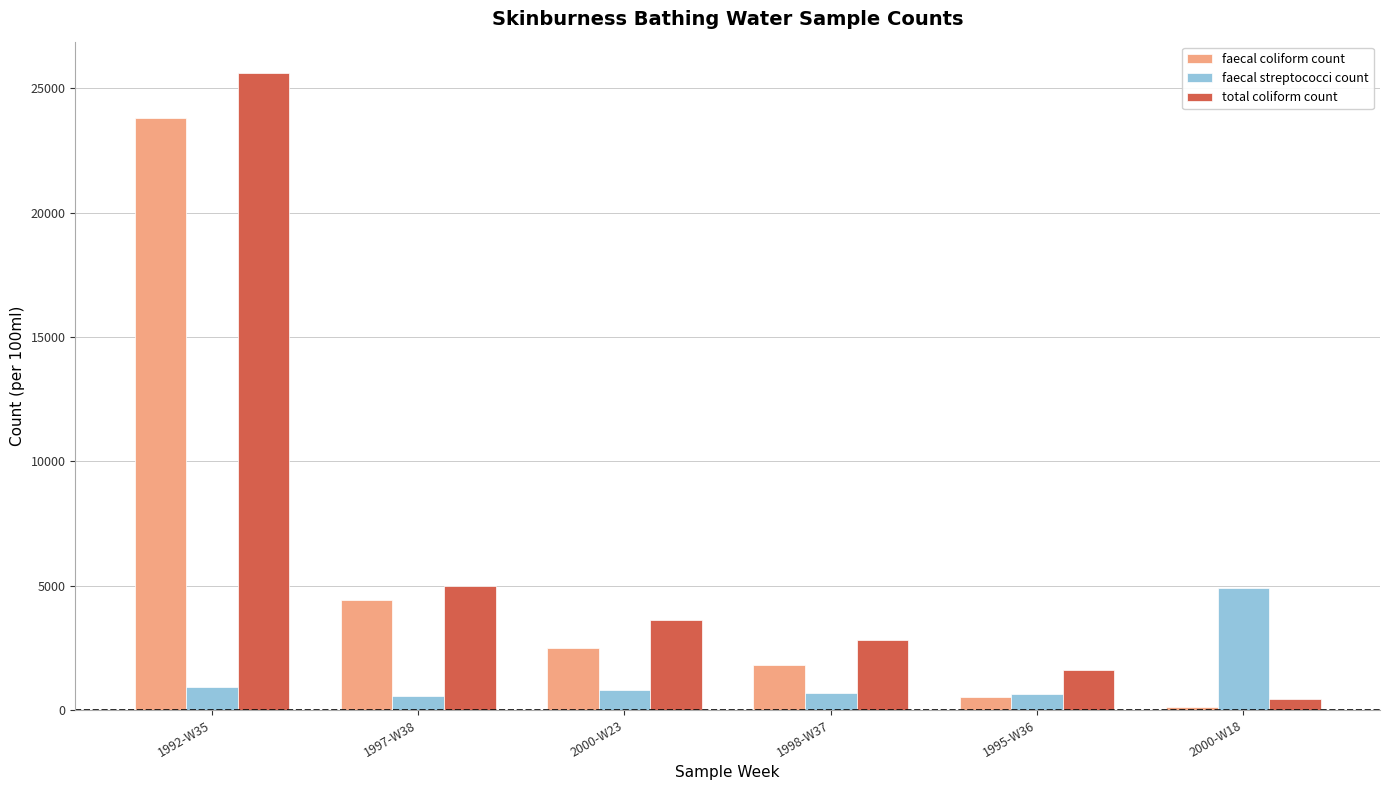

List the series in order of their overall mean, lowest first.

faecal streptococci count, faecal coliform count, total coliform count